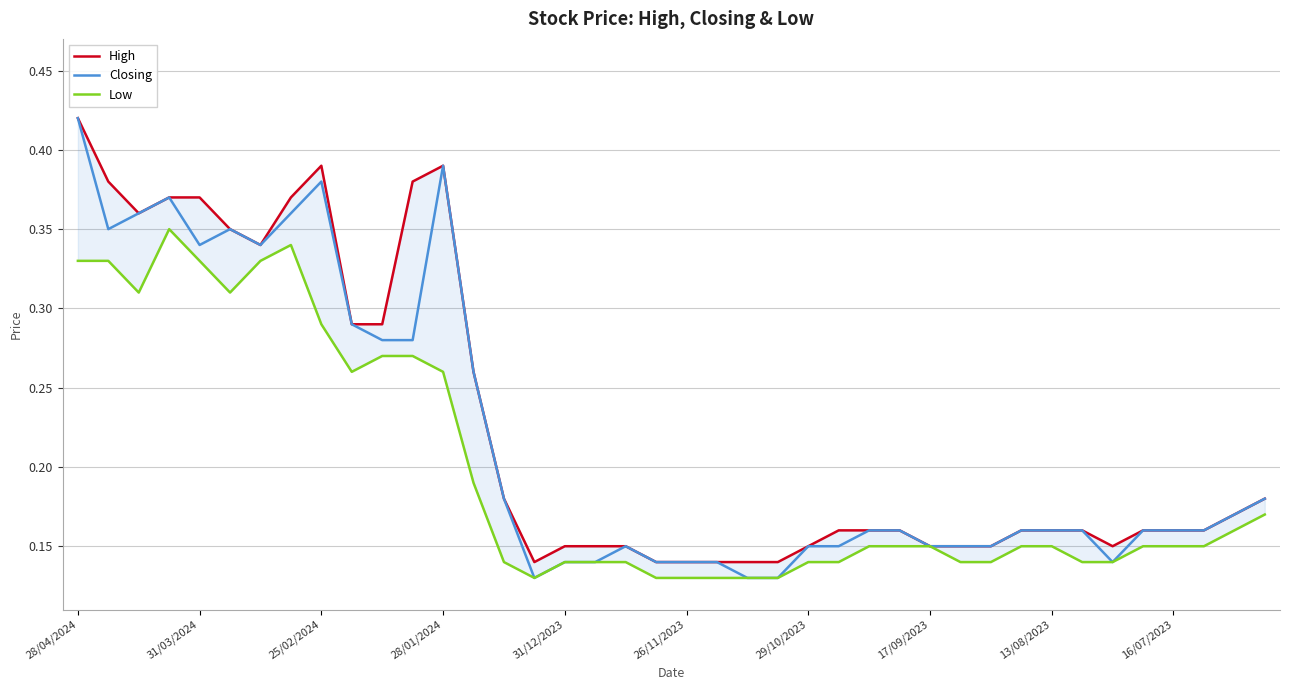

Which category has the highest value across all series?

28/04/2024